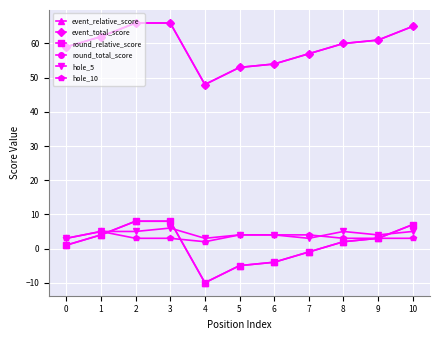

True or false: event_total_score and round_relative_score intersect in this chart.

False